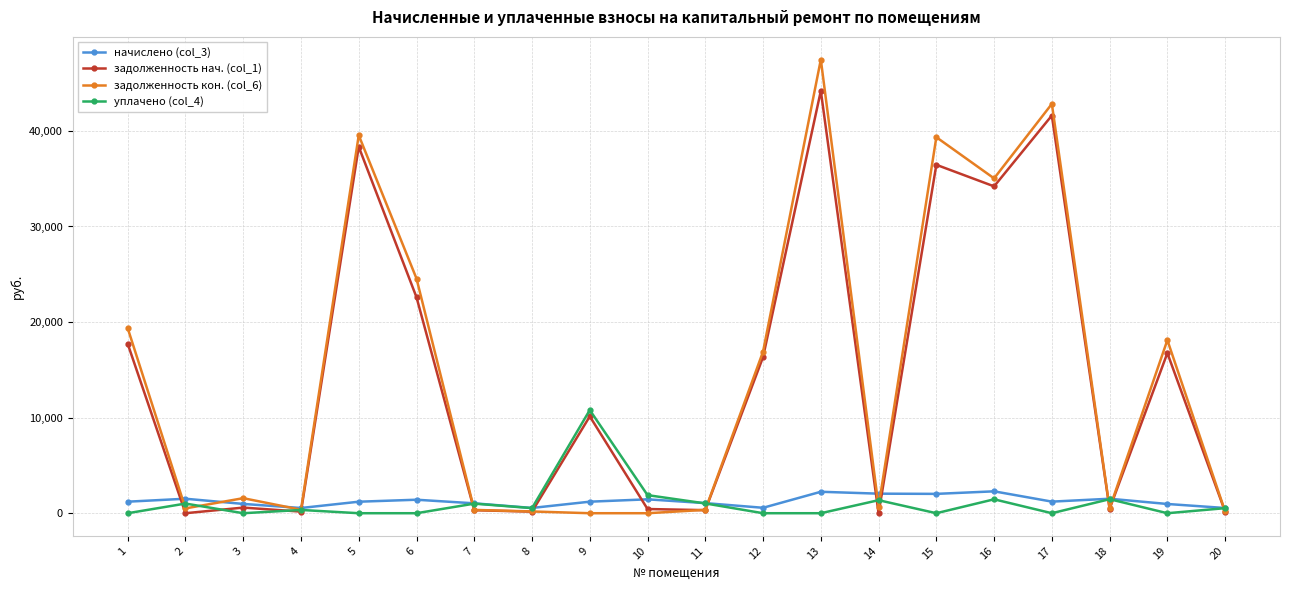

What is the greatest value displayed?

47463.3